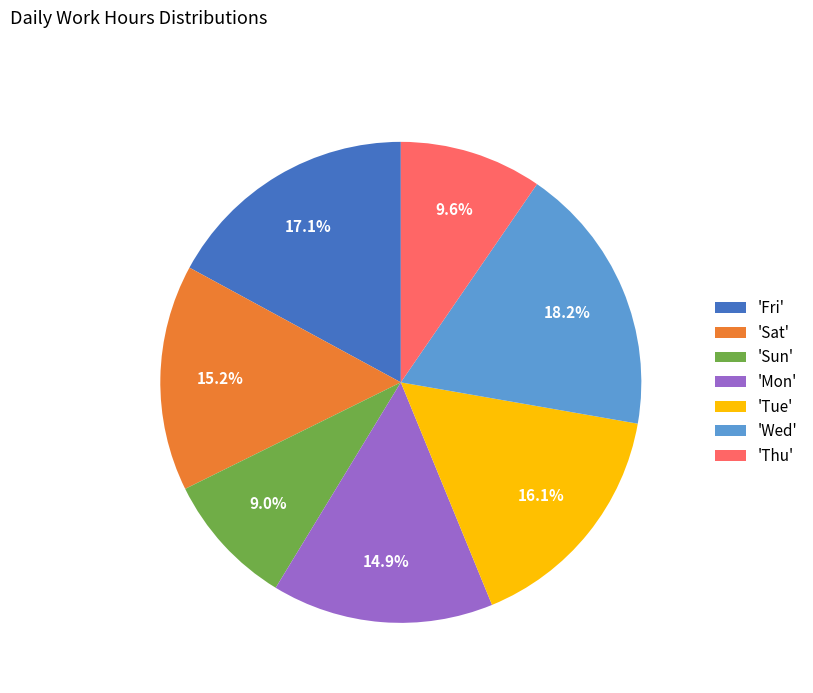

Combined, do 'Sun' and 'Thu' account for over 50%?

No